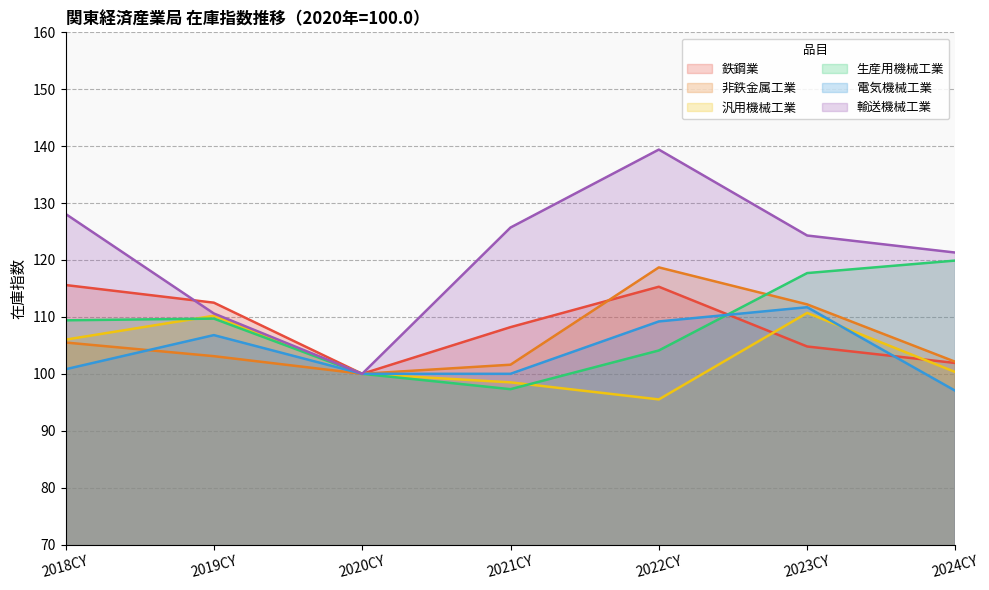

Reading right to left, transcribe all the data shown in this chart.

鉄鋼業: 101.9	104.8	115.3	108.2	100.0	112.5	115.6
非鉄金属工業: 102.1	112.2	118.7	101.6	100.0	103.1	105.5
汎用機械工業: 100.3	110.7	95.5	98.5	100.0	110.2	106.0
生産用機械工業: 119.9	117.7	104.1	97.3	100.0	109.7	109.4
電気機械工業: 97.0	111.7	109.2	100.0	100.0	106.8	100.8
輸送機械工業: 121.3	124.3	139.4	125.7	100.0	110.6	128.1